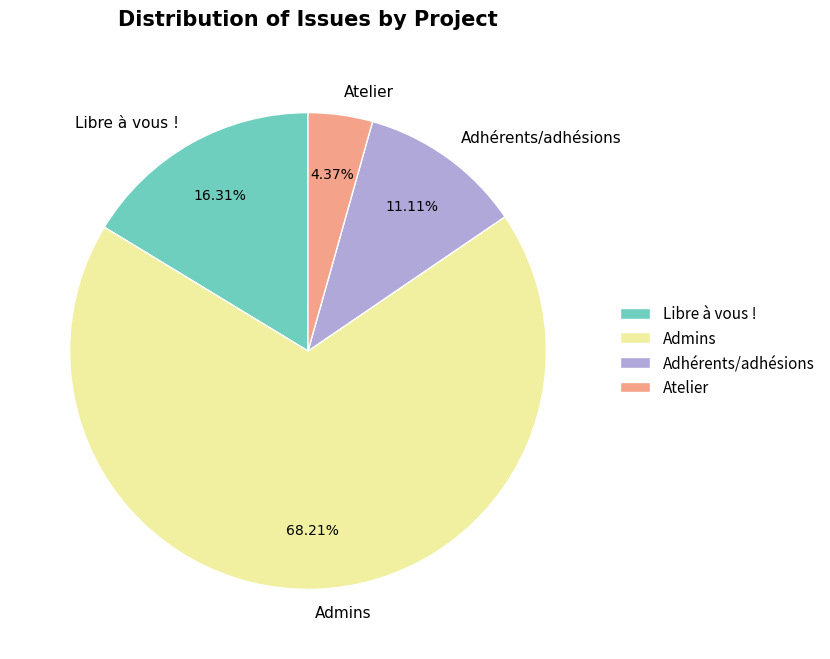

To the nearest percent, what is the difference between the largest and smallest slice percentages?

64%